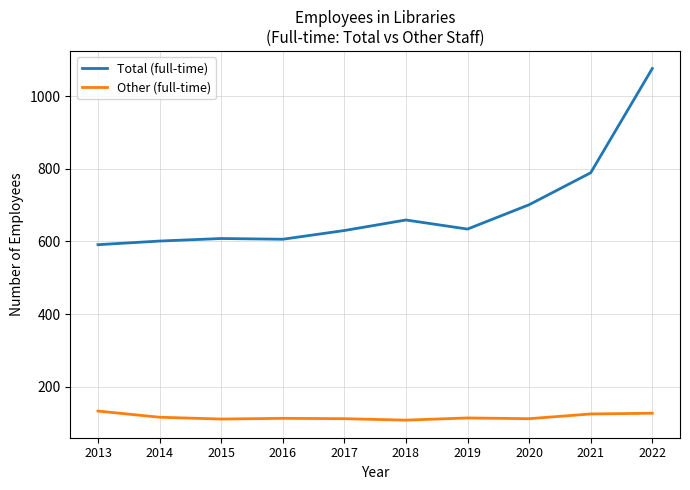

What is the total value across all series at 2019?

748